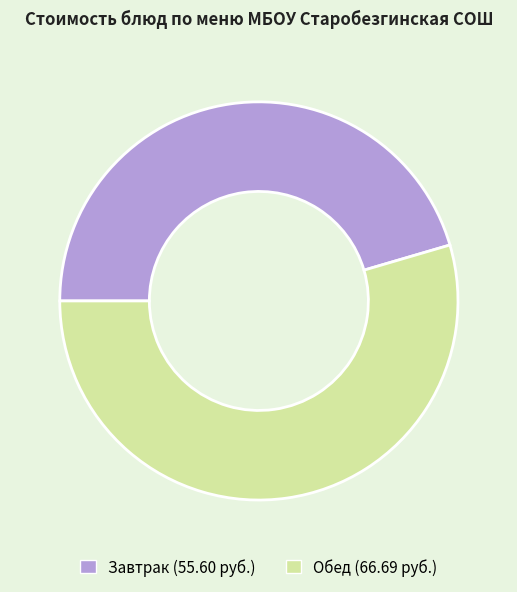

How many segments does this pie chart have?

2